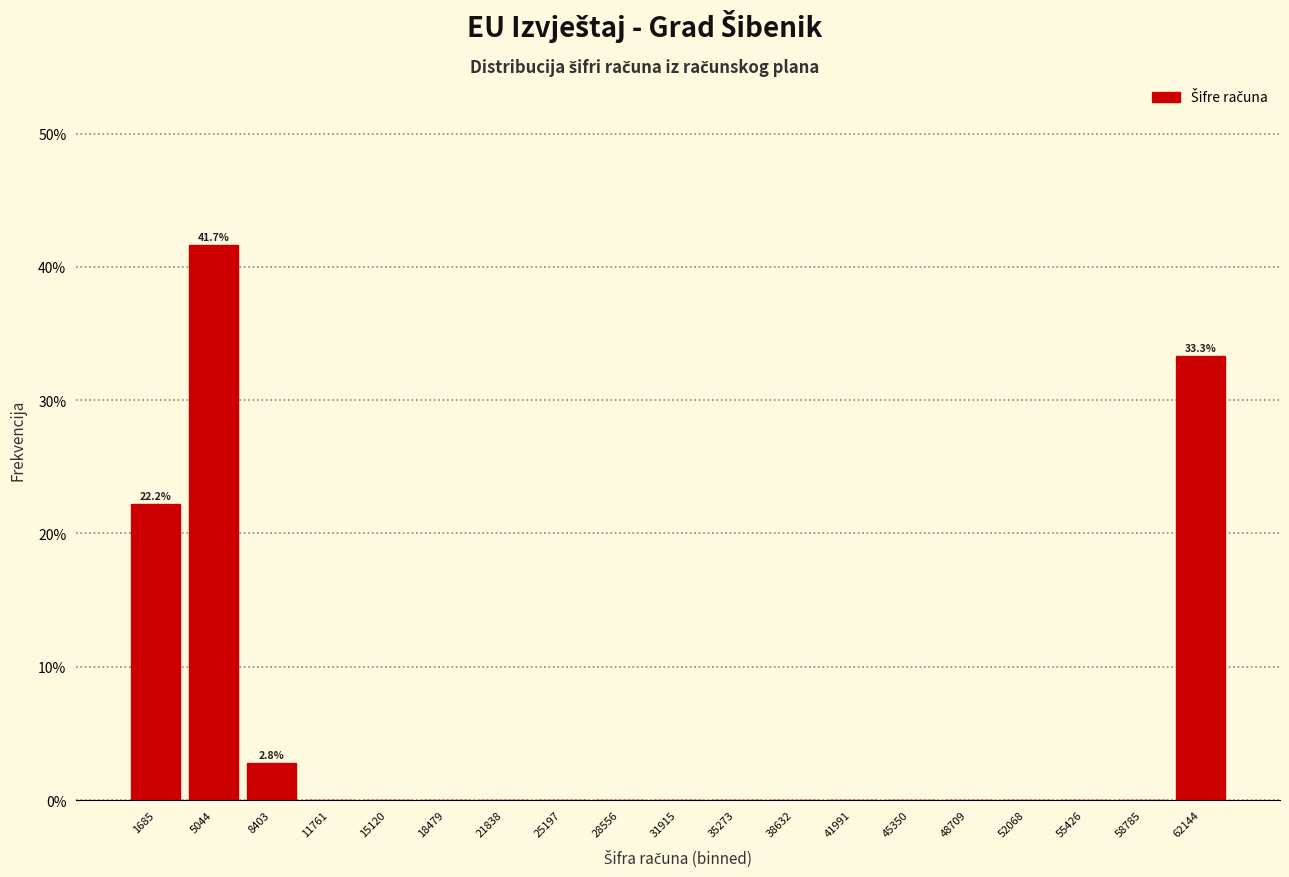

Which range on the x-axis has the tallest bar?

3500 to 6500